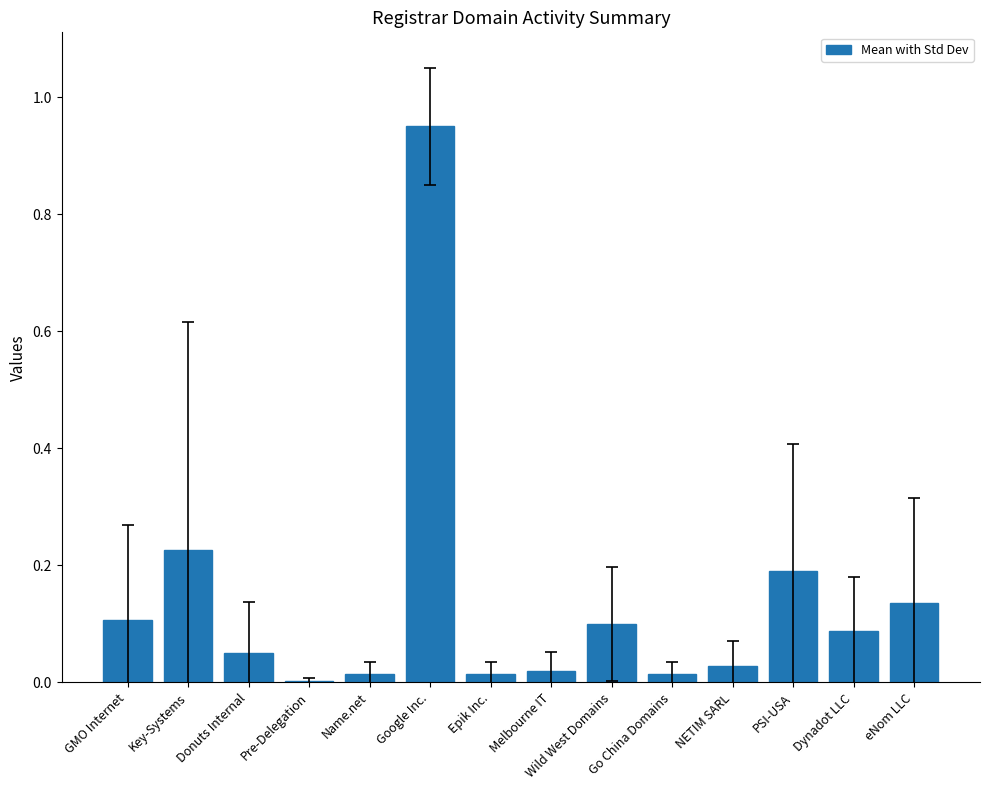

What is the change in value from Key-Systems to Google Inc.?

+0.7